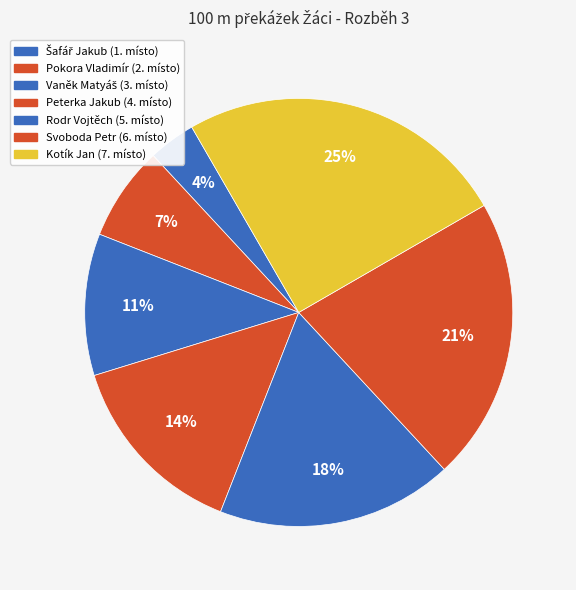

Is there any slice that represents more than half of the pie?

No